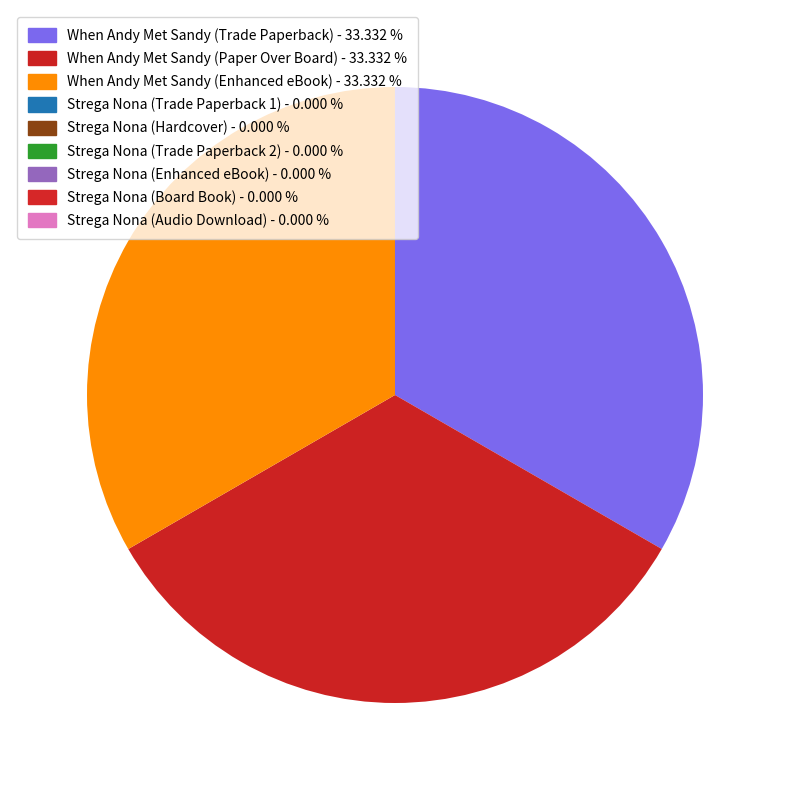

To the nearest percent, what is the average slice percentage?

11%